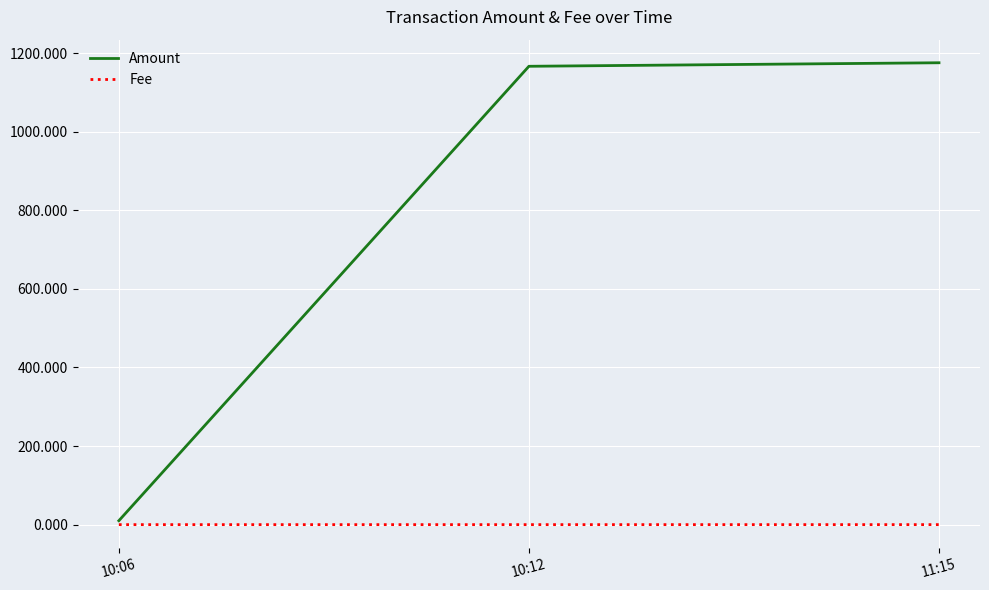

What position from the right is 11:15?

1